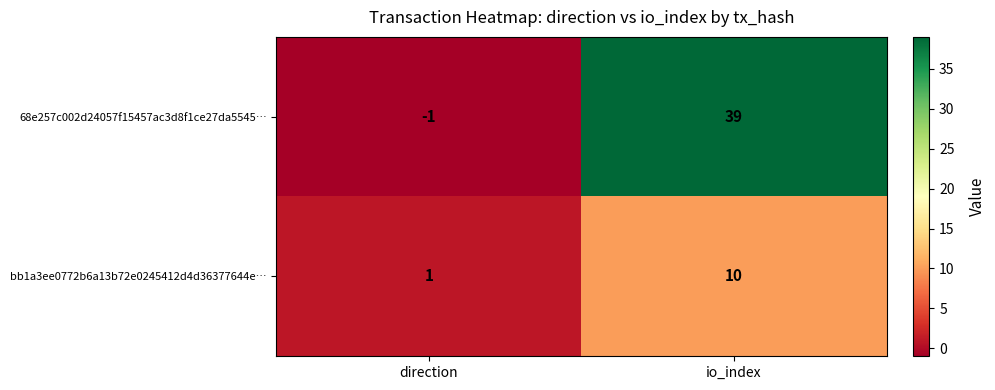

What is the total value across all series at io_index?

49